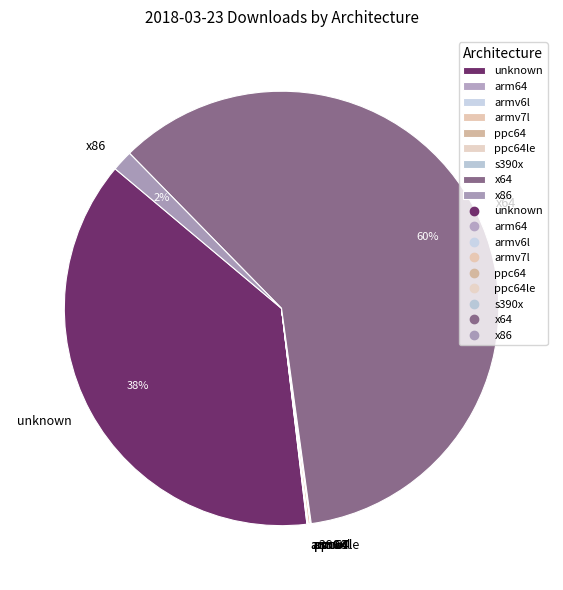

To the nearest percent, what portion does x64 represent?

60%